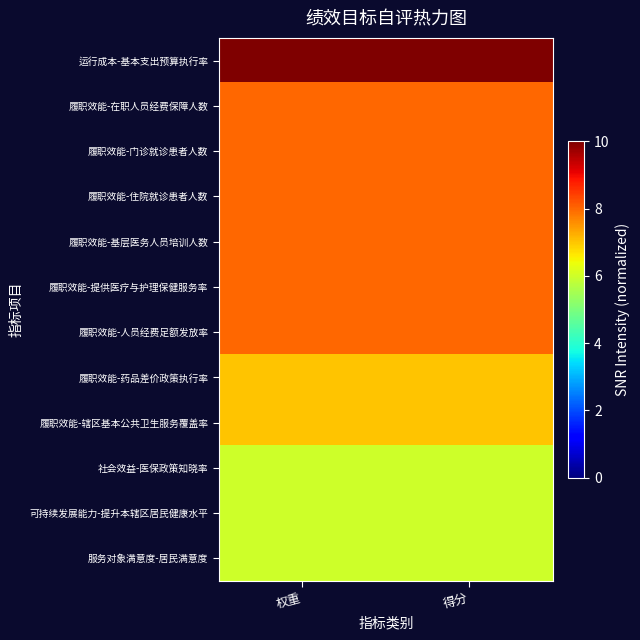

What is the greatest value displayed?

10